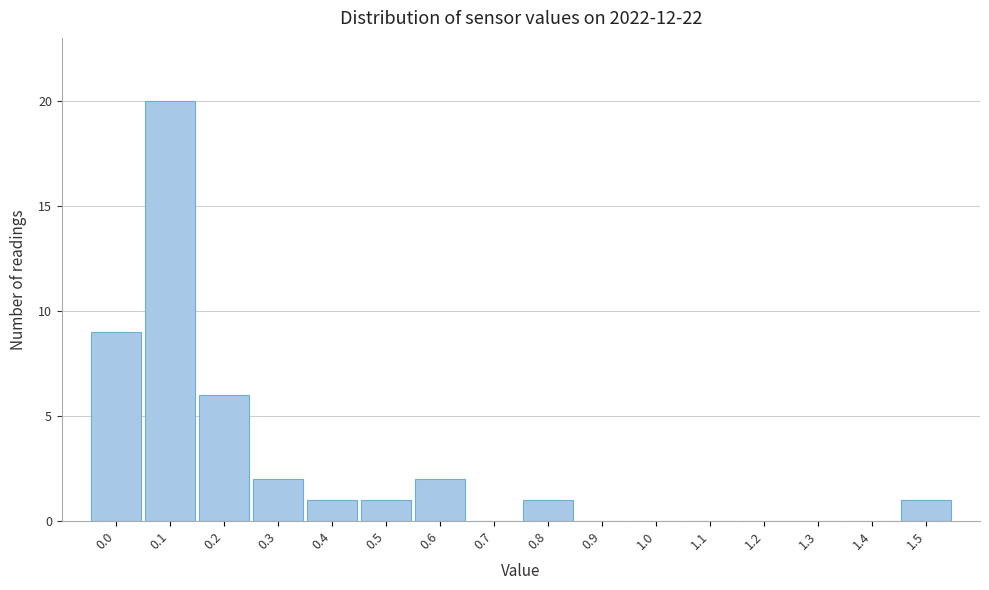

Reading left to right, transcribe all the data shown in this chart.

0.0=9	0.1=20	0.2=6	0.3=2	0.4=1	0.5=1	0.6=2	0.7=0	0.8=1	0.9=0	1.0=0	1.1=0	1.2=0	1.3=0	1.4=0	1.5=1